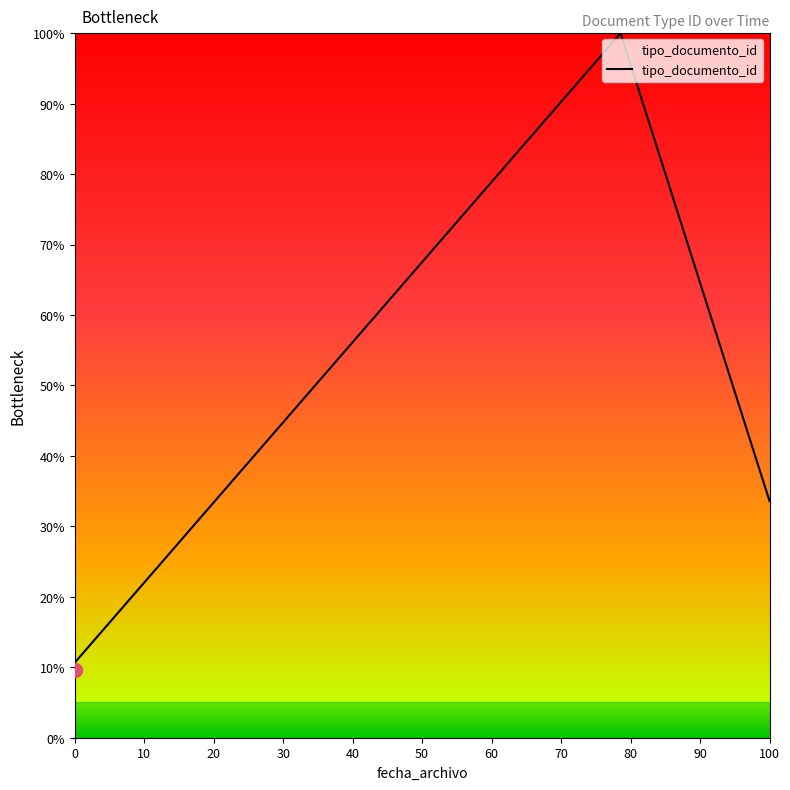

What is the sum of all values?

184.2